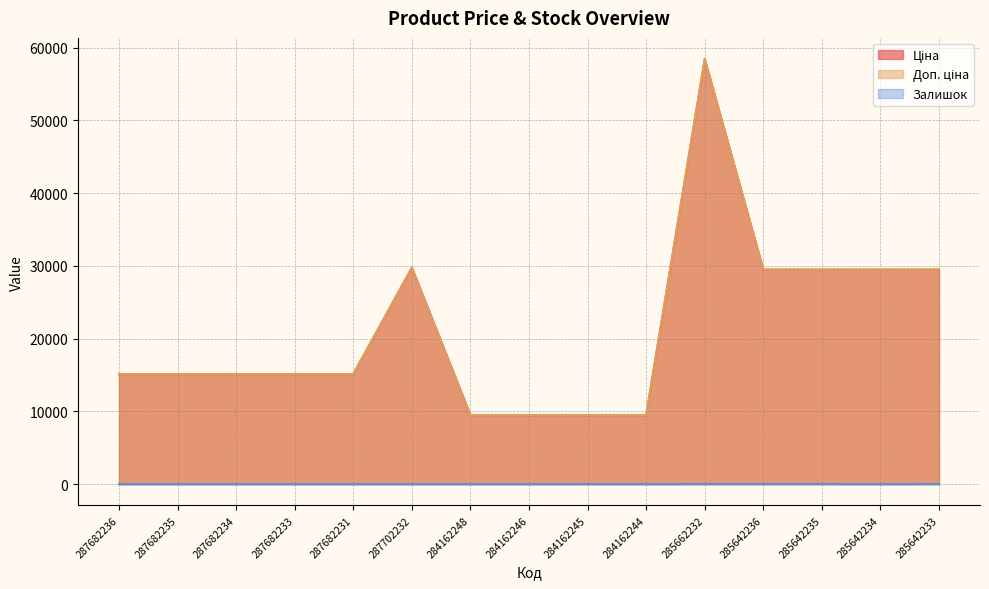

True or false: Ціна and Залишок cross at least once.

False